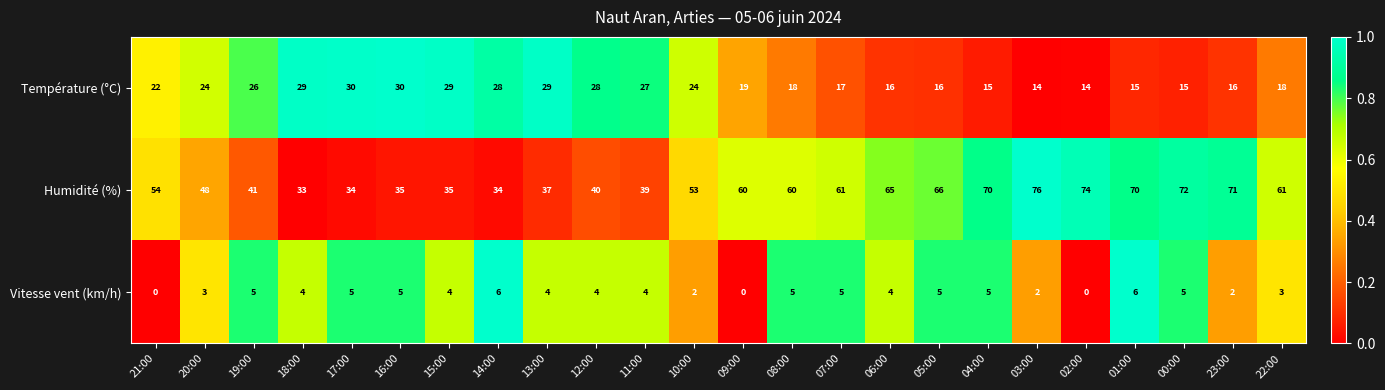

Which series changed the most between 18:00 and 23:00?

Humidité (%)